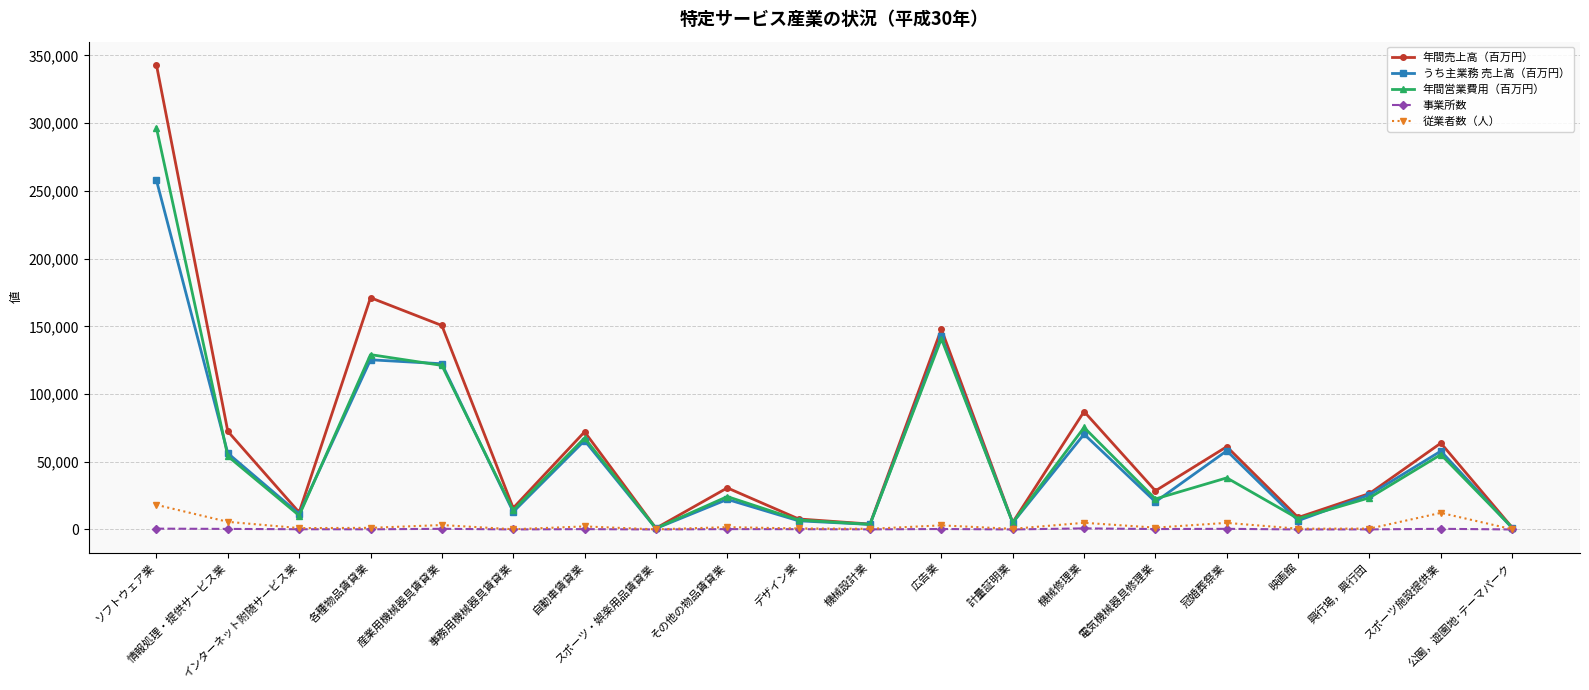

How many interior local valleys does the うち主業務 売上高（百万円） series have?

7